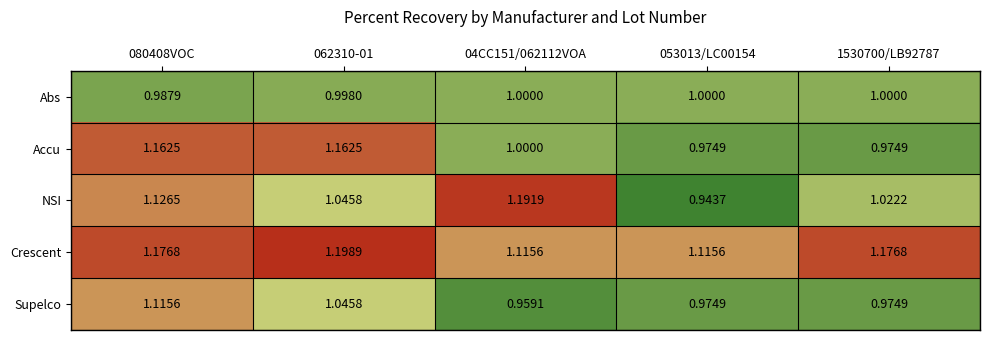

How many categories are shown in the chart?

5